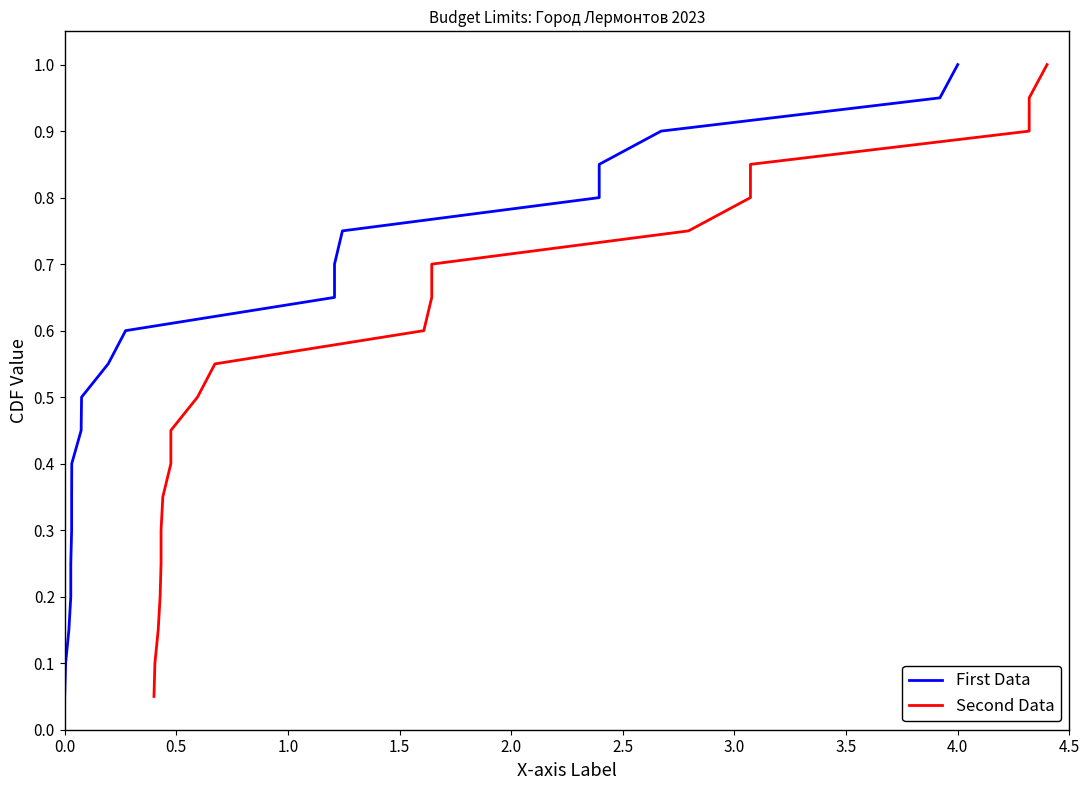

What is the difference between the second highest and minimum values in the First Data series?

0.9